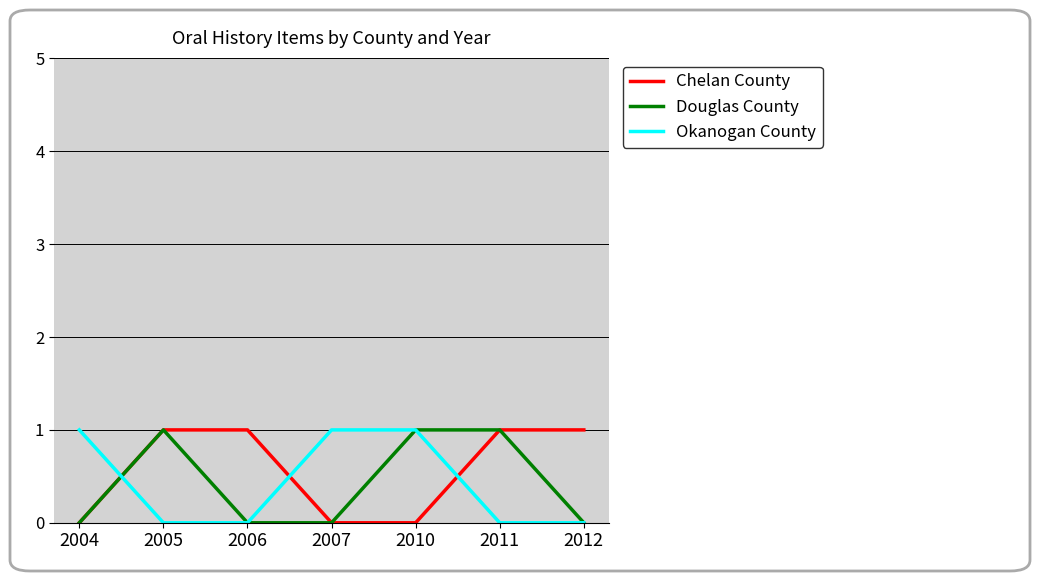

At how many categories does at least one series exceed 0?

7